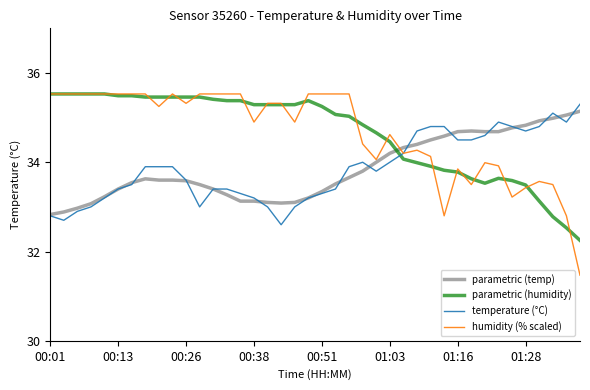

Which series has the largest range (max minus min)?

humidity (% scaled)